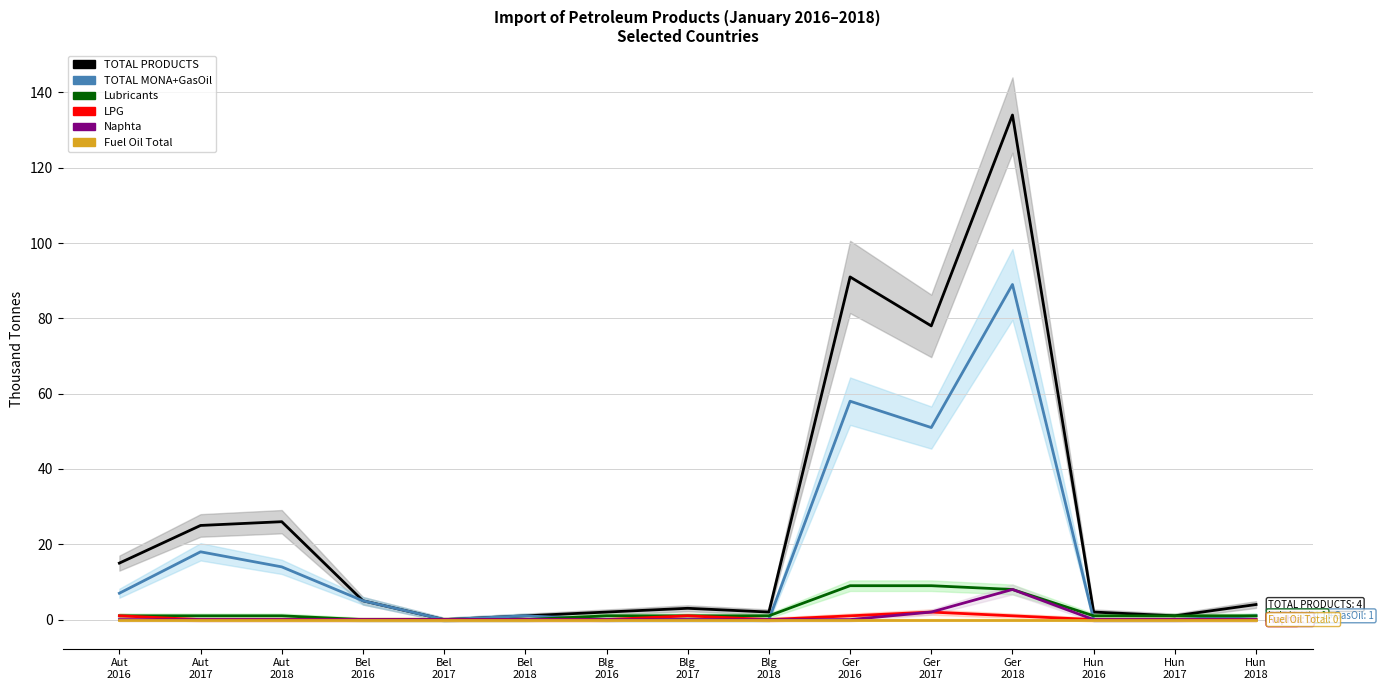

Is the value of Fuel Oil Total at Aut
2017 greater than the value of LPG at Hun
2018?

No